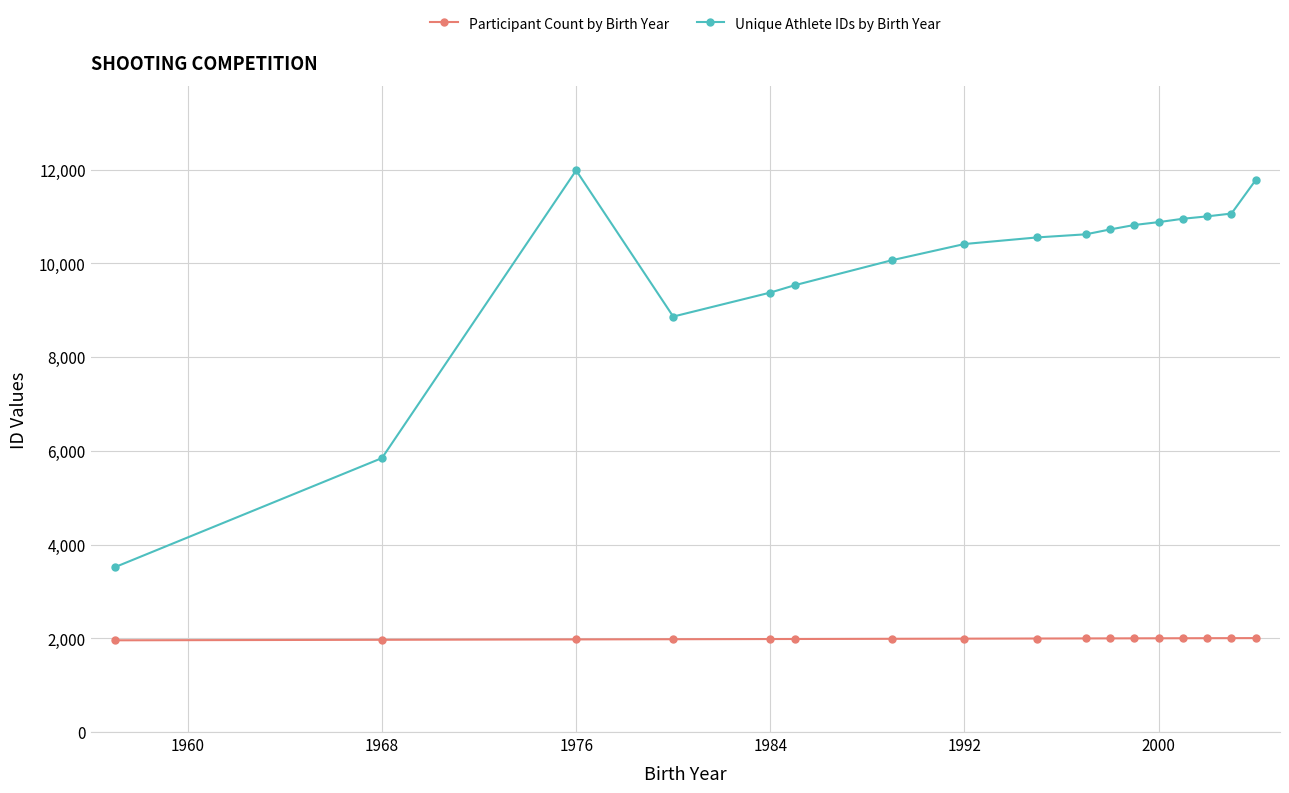

Which series has the widest spread of values?

Unique Athlete IDs by Birth Year